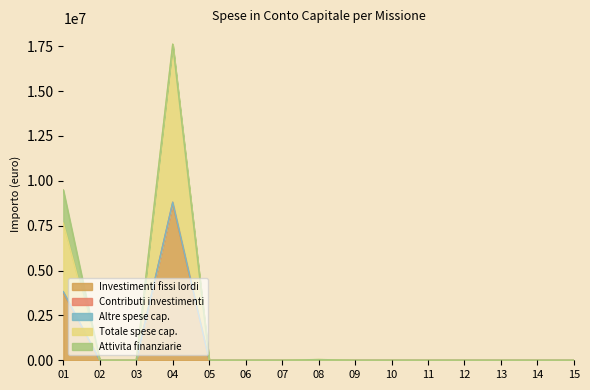

The value of Investimenti fissi lordi at 06 is 0.0. True or false?

True